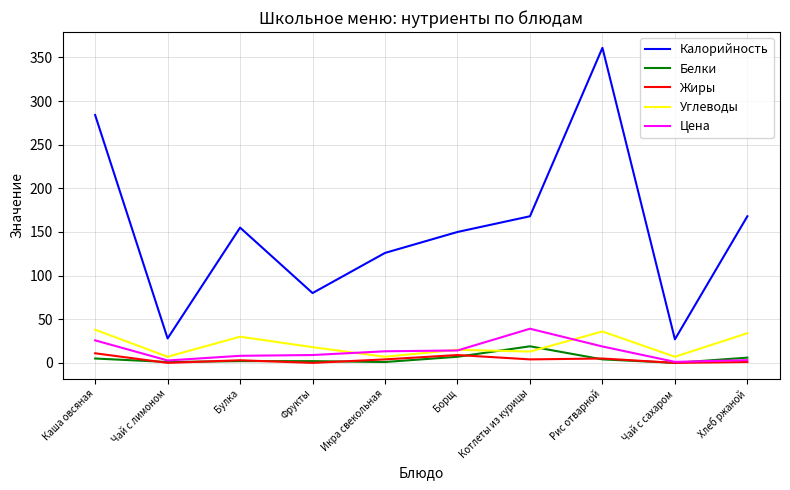

Where do Углеводы and Белки first cross each other?

Борщ and Котлеты из курицы